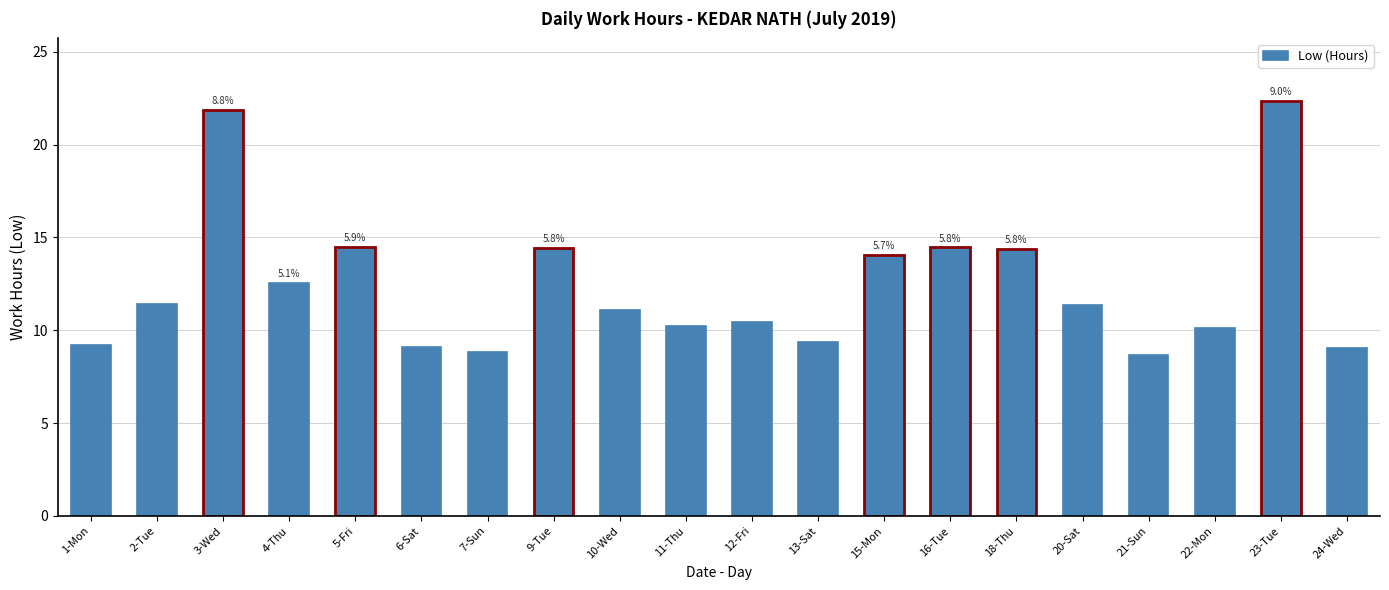

What is the minimum value shown in the chart?

8.7